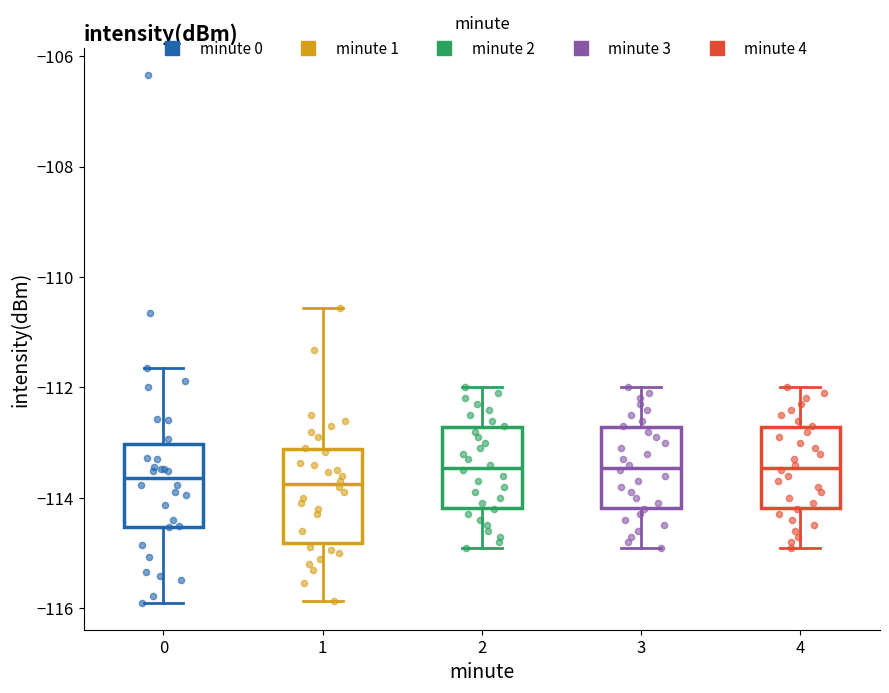

Where does the upper whisker of the box at x = 0 end on the y-axis? The values are not printed on the chart, so give them approximately, as read against the axis.

-111.6